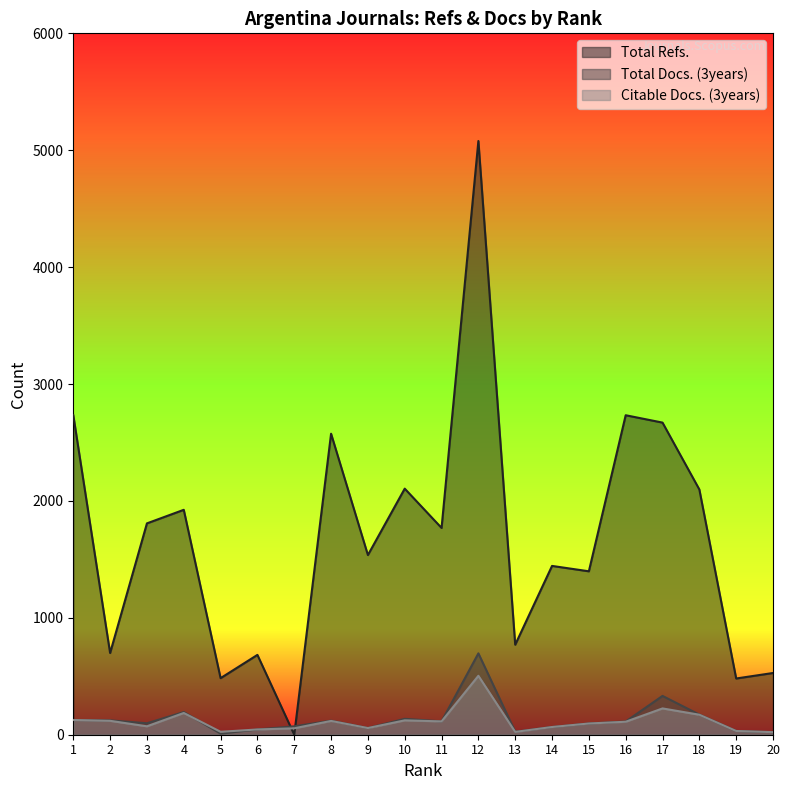

Which series has the largest range (max minus min)?

Total Refs.